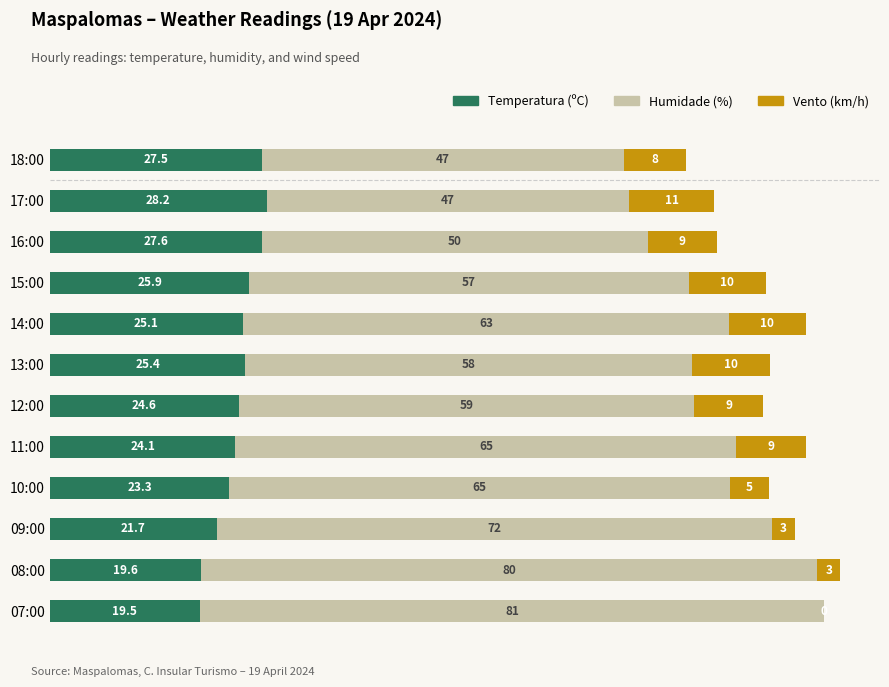

At which category is the sum across all series the highest?

08:00